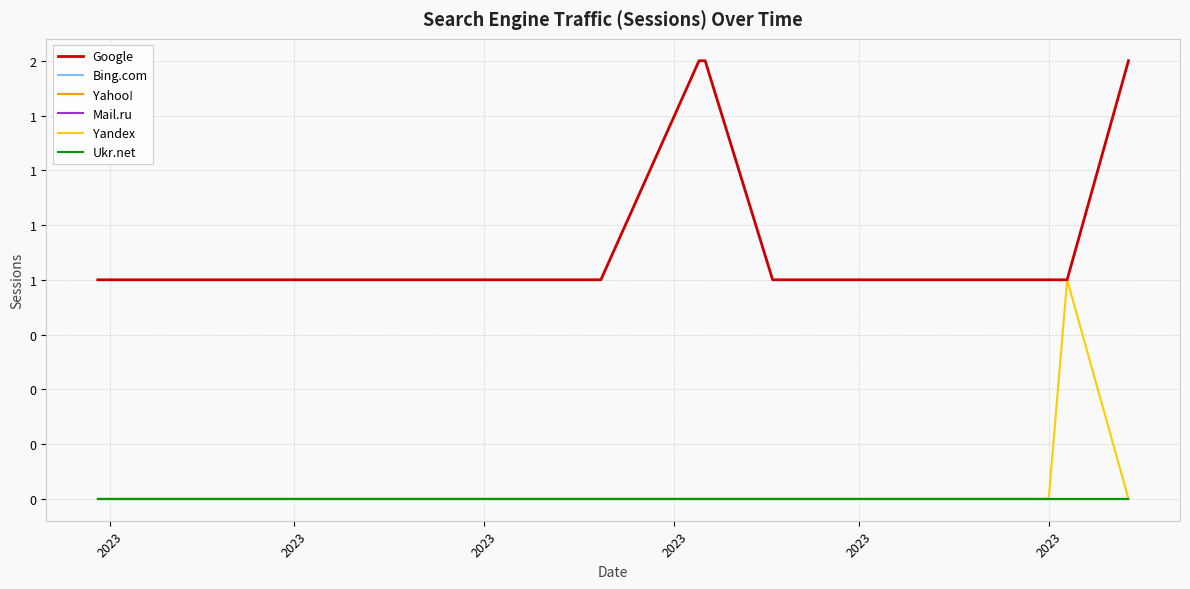

Is this an area chart (filled region under the line)?

No